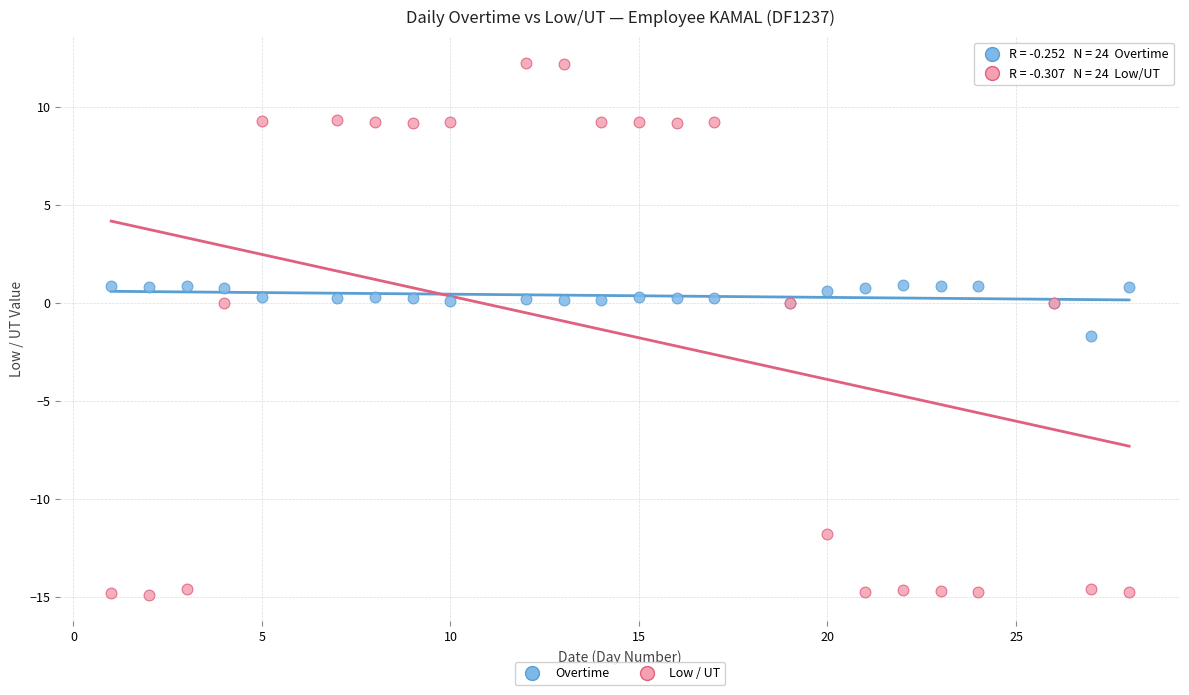

Across all series, what Y value is closest to -1?

-1.7